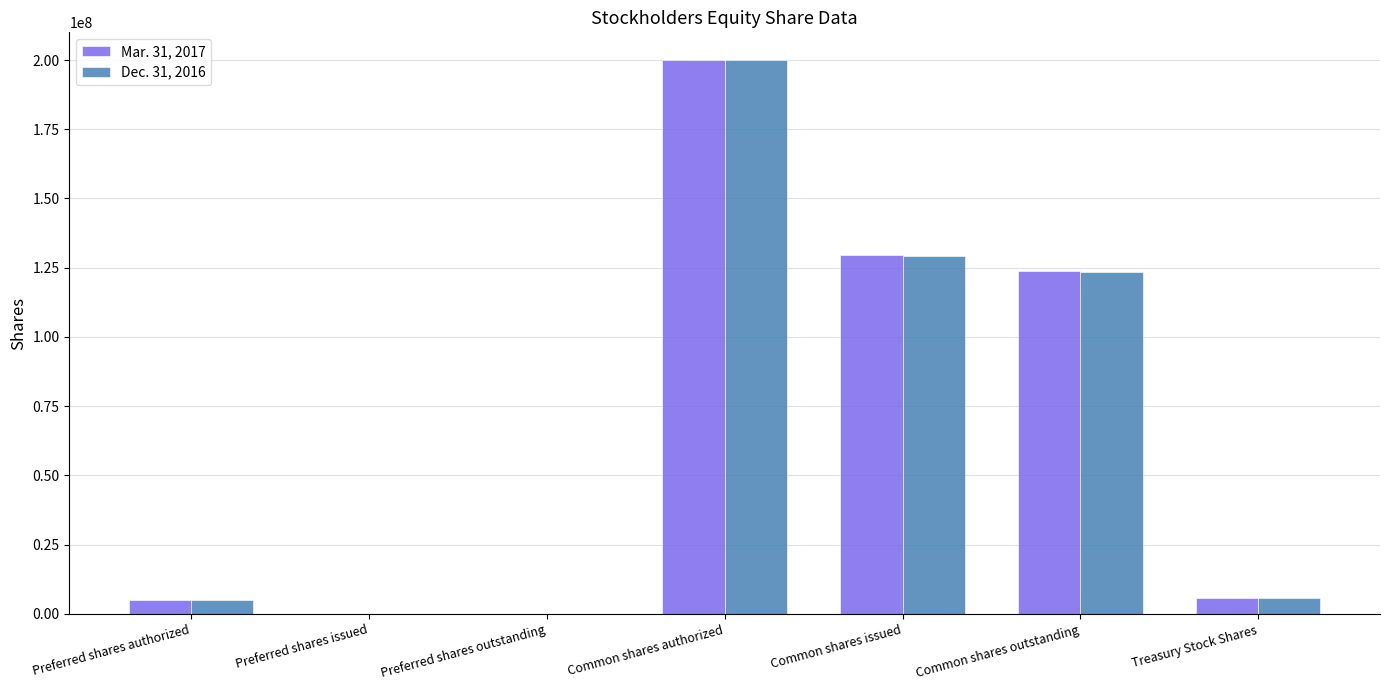

Is the value of Dec. 31, 2016 at Common shares issued greater than the value of Mar. 31, 2017 at Preferred shares authorized?

Yes